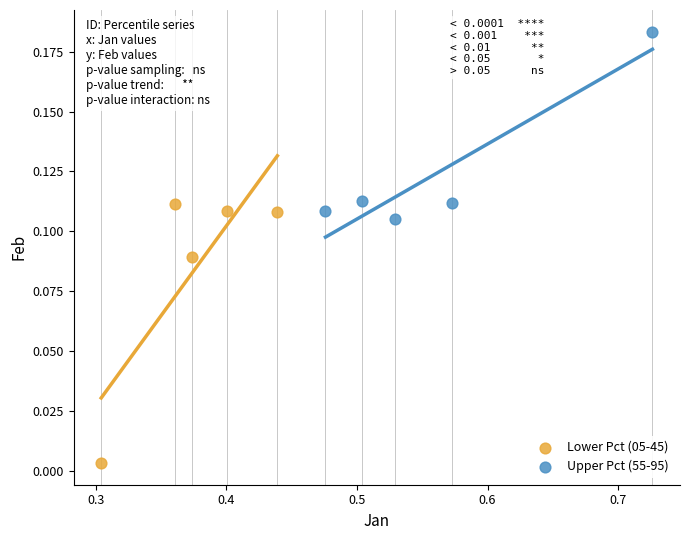

Which series contains the lowest Y value?

Lower Pct (05-45)